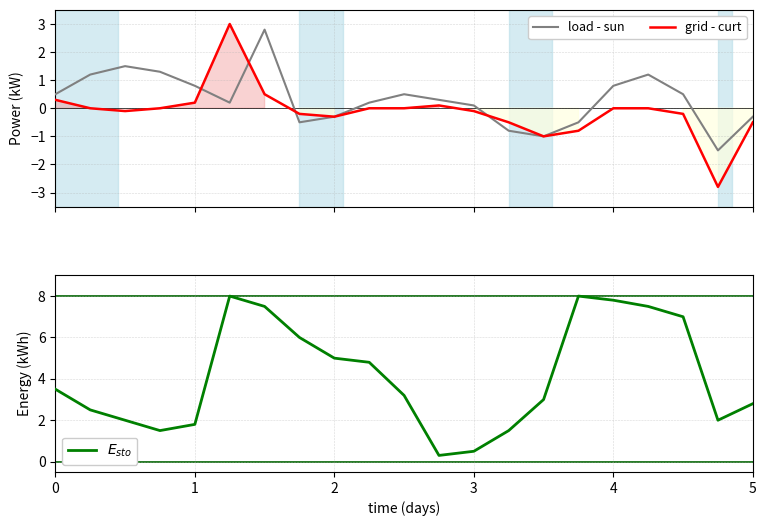

Reading left to right, transcribe all the data shown in this chart.

load - sun: 0.5	1.2	1.5	1.3	0.8	0.2	2.8	-0.5	-0.3	0.2	0.5	0.3	0.1	-0.8	-1.0	-0.5	0.8	1.2	0.5	-1.5	-0.3
grid - curt: 0.3	0.0	-0.1	0.0	0.2	3.0	0.5	-0.2	-0.3	0.0	0.0	0.1	-0.1	-0.5	-1.0	-0.8	0.0	0.0	-0.2	-2.8	-0.5
$E_{sto}$: 3.5	2.5	2.0	1.5	1.8	8.0	7.5	6.0	5.0	4.8	3.2	0.3	0.5	1.5	3.0	8.0	7.8	7.5	7.0	2.0	2.8